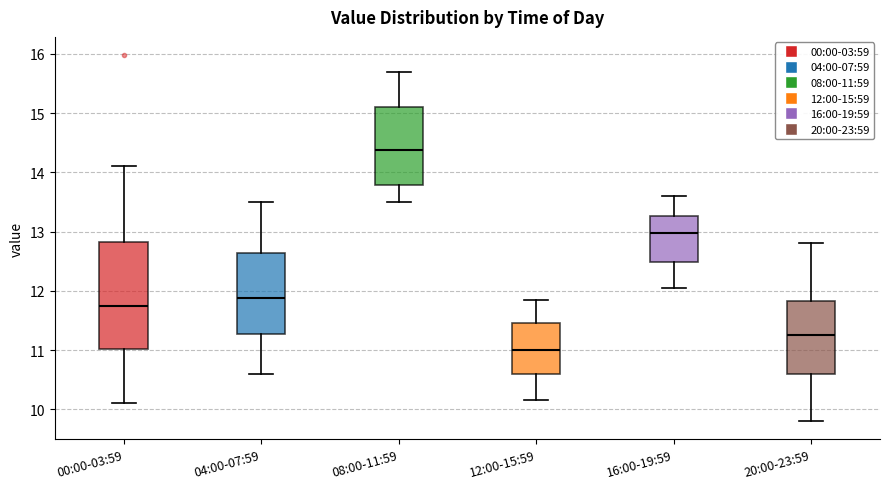

Comparing the boxes themselves (not the whiskers), which one is the tallest?

00:00-03:59